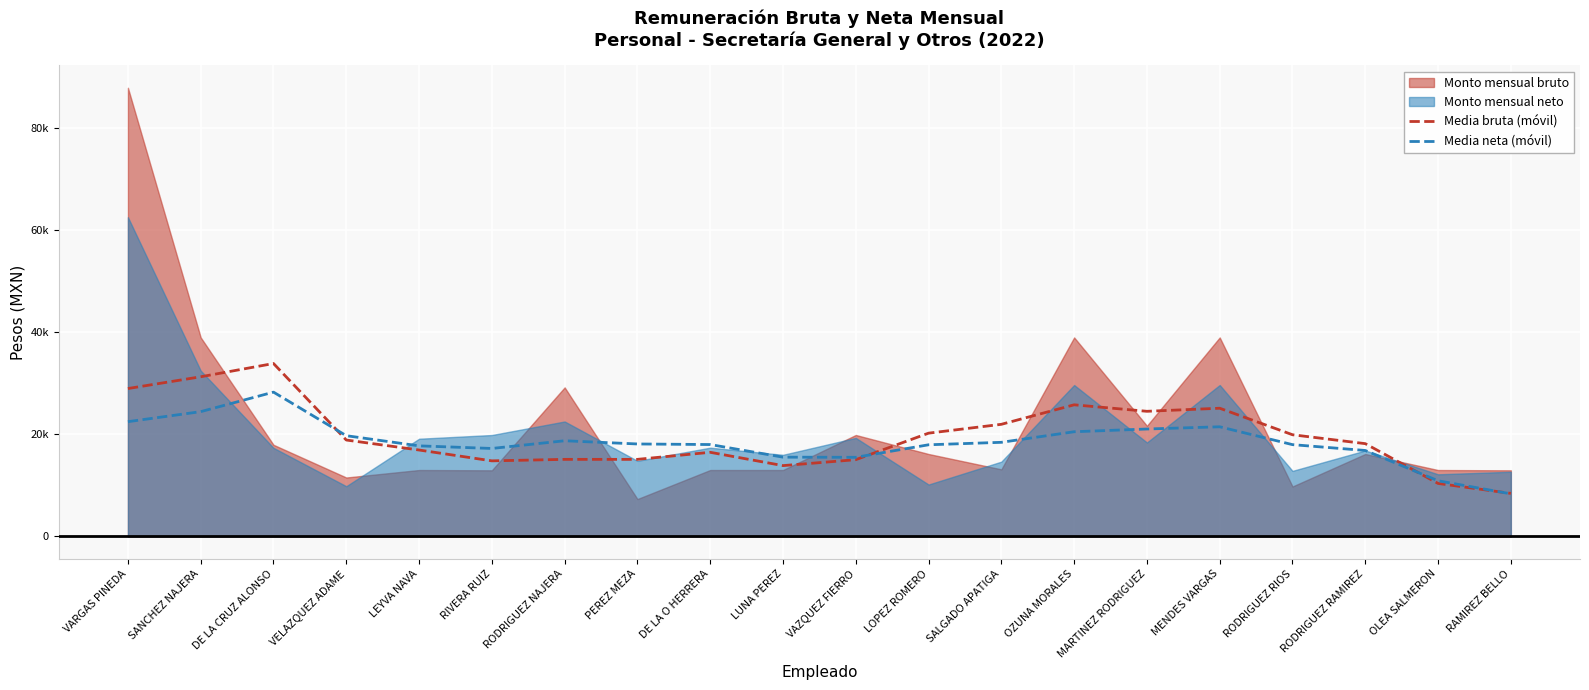

What is the lowest value of the Media bruta (móvil) series?

8402.3